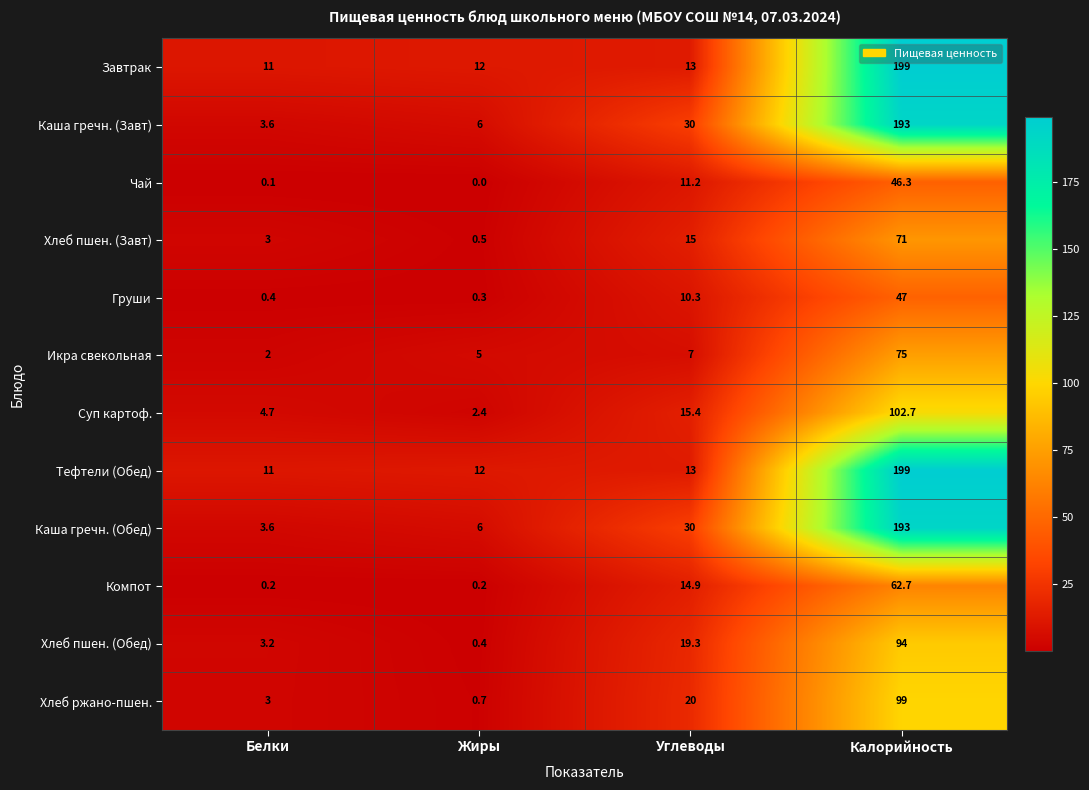

Count the number of data series in this chart.

12